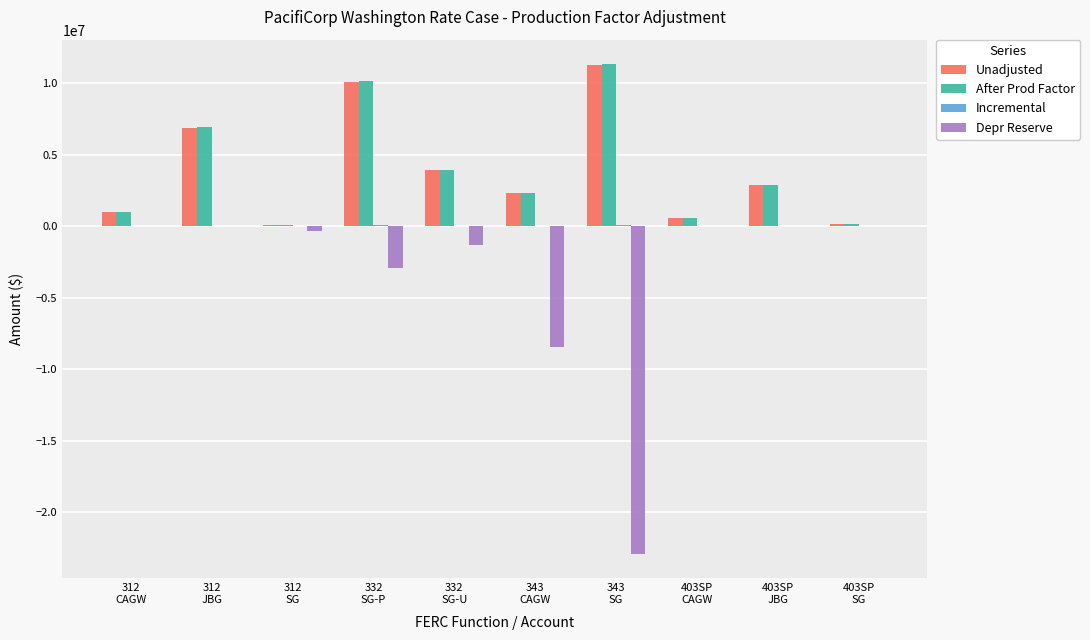

What is the greatest value displayed?

11311261.9